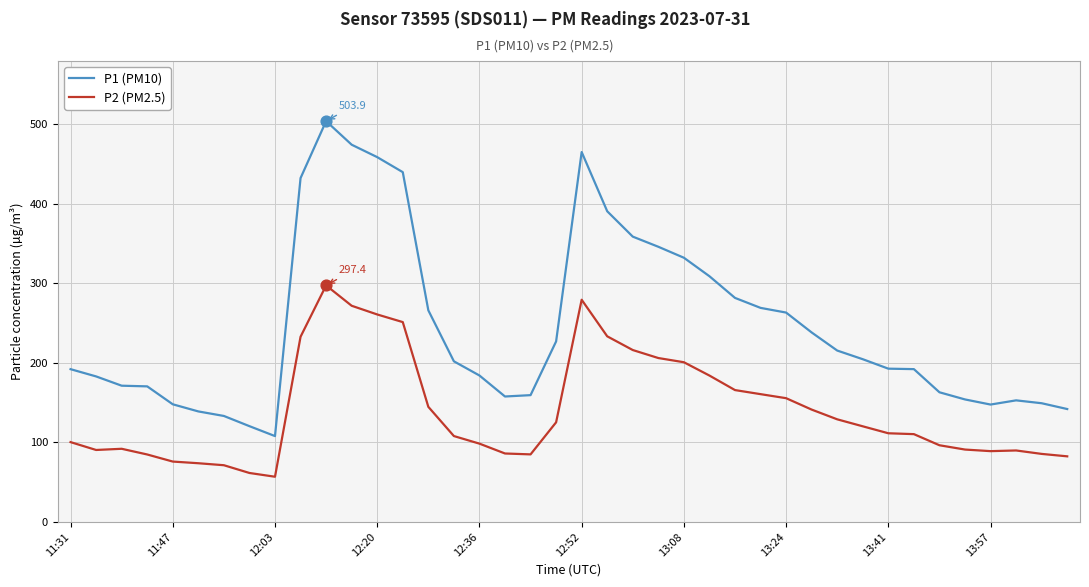

Which series has the largest total across all categories?

P1 (PM10)